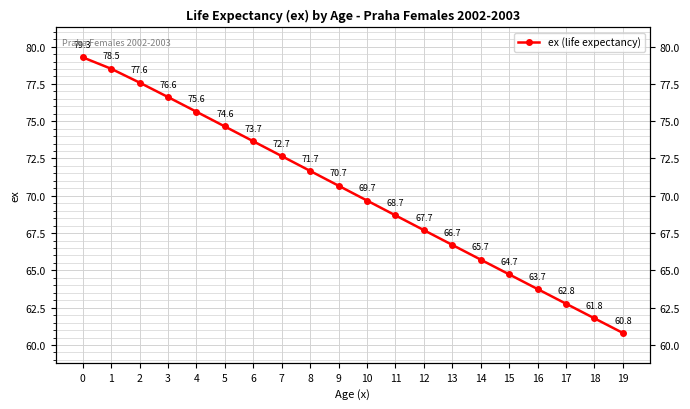

What is the ratio of the value at 15 to the value at 6?

0.9